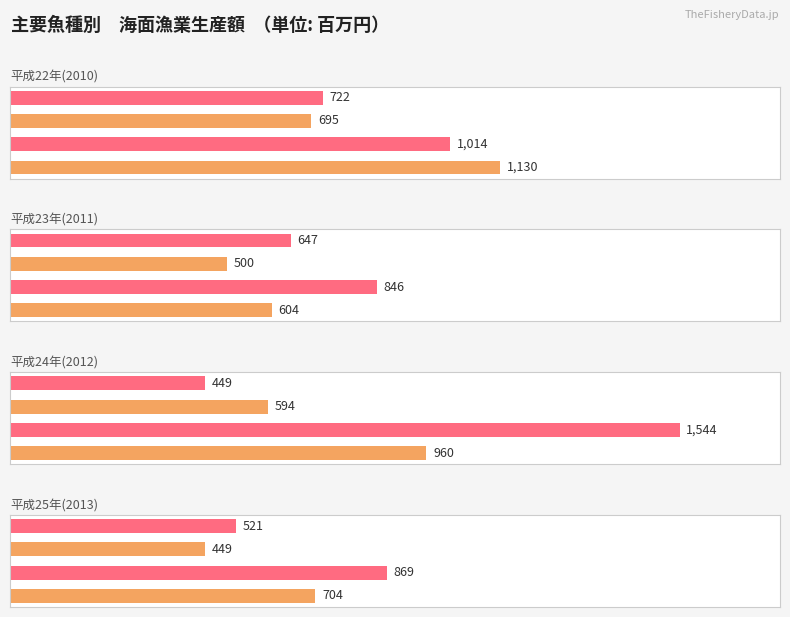

Count the 平成25年(2013) values in the range 521 to 869.

3